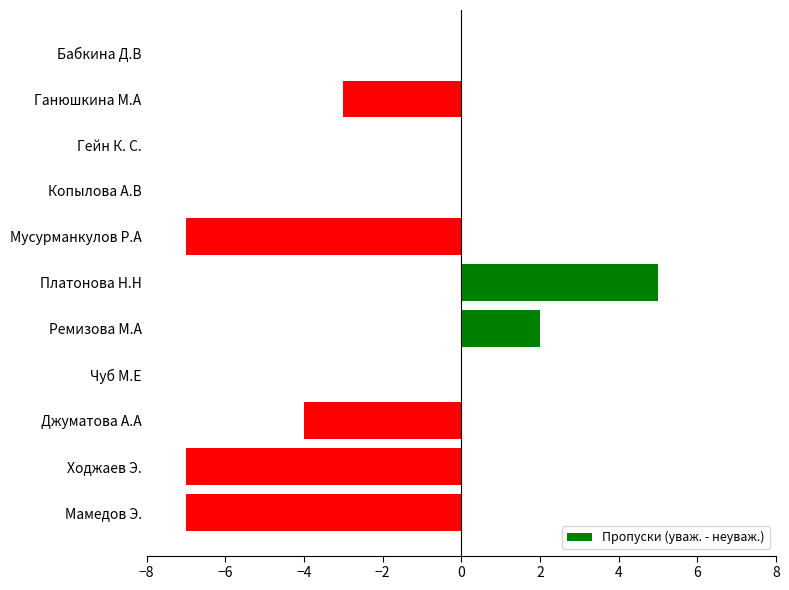

True or false: the data shows 8 at Платонова Н.Н.

False